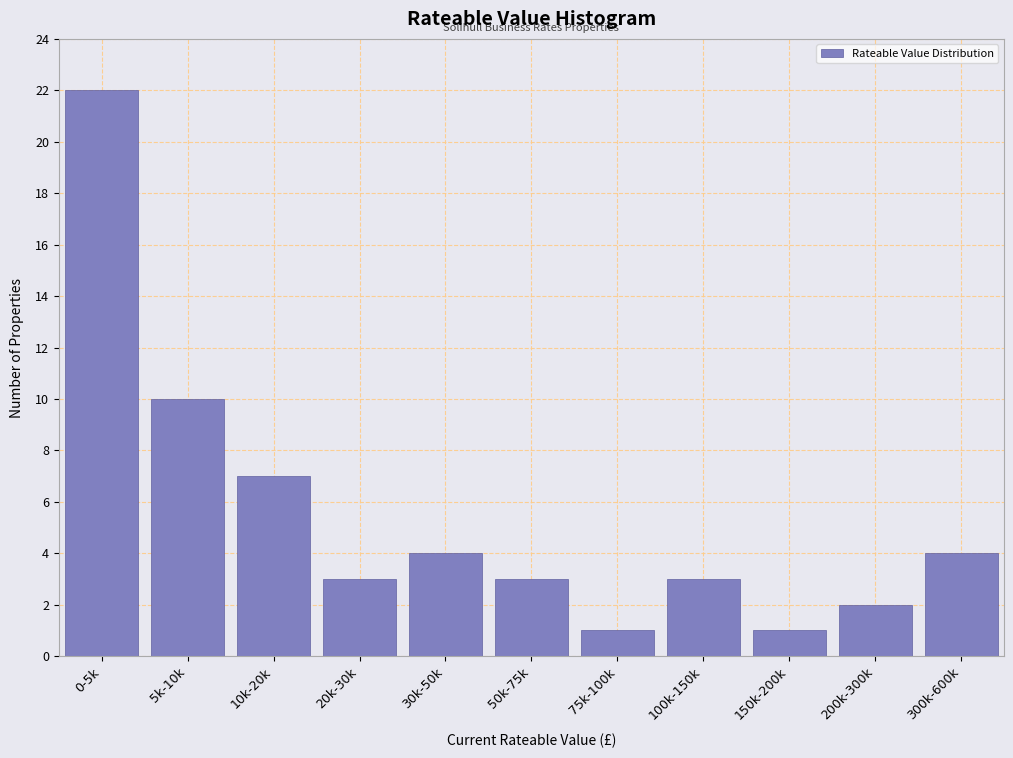

Reading left to right, list all the values displayed in this chart.

22	10	7	3	4	3	1	3	1	2	4